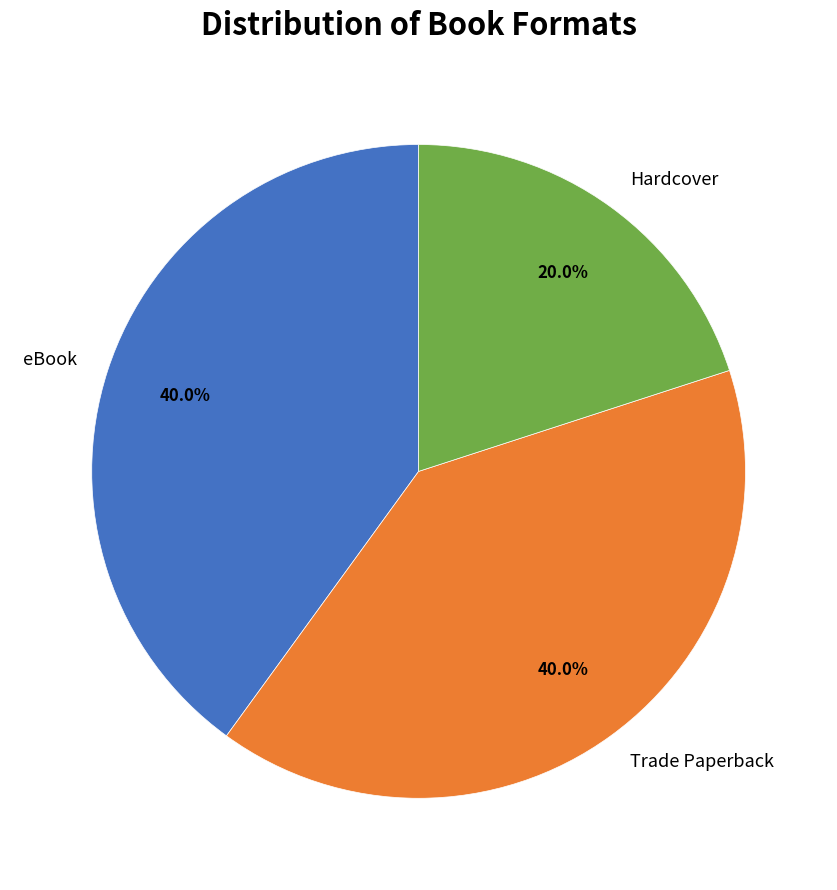

What percentage is the eBook slice, to the nearest percent?

40%